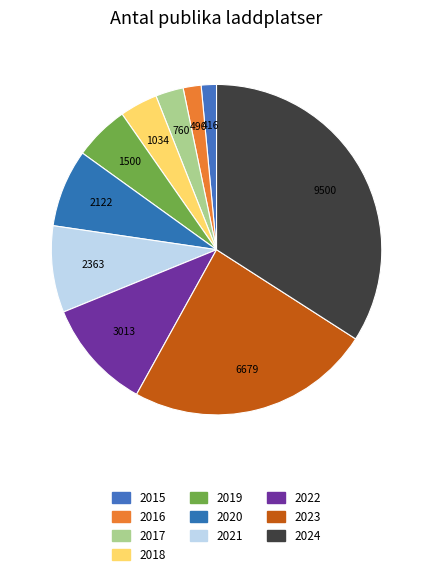

Is it true that 2015 is 7% of the pie?

False